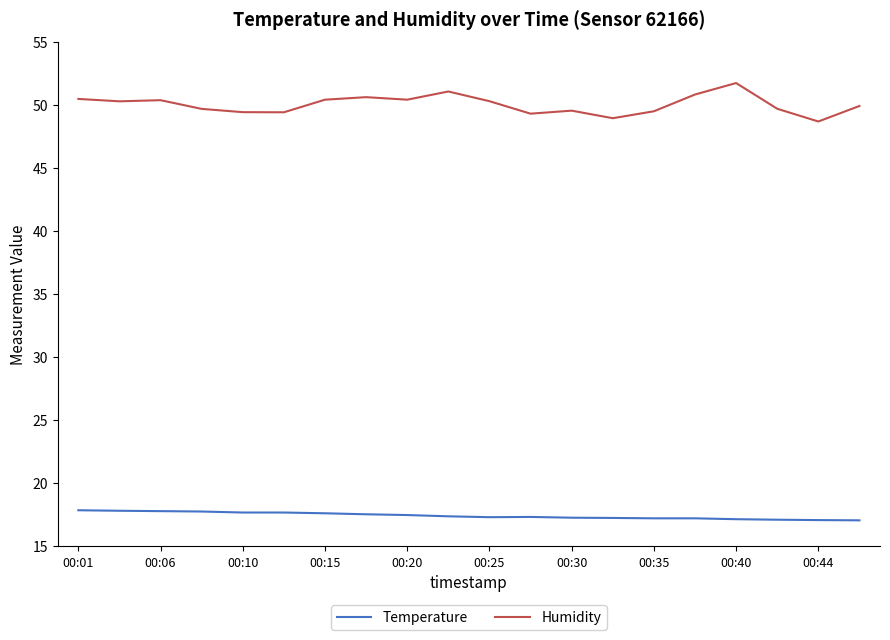

What is the sum of all Temperature values?

348.4